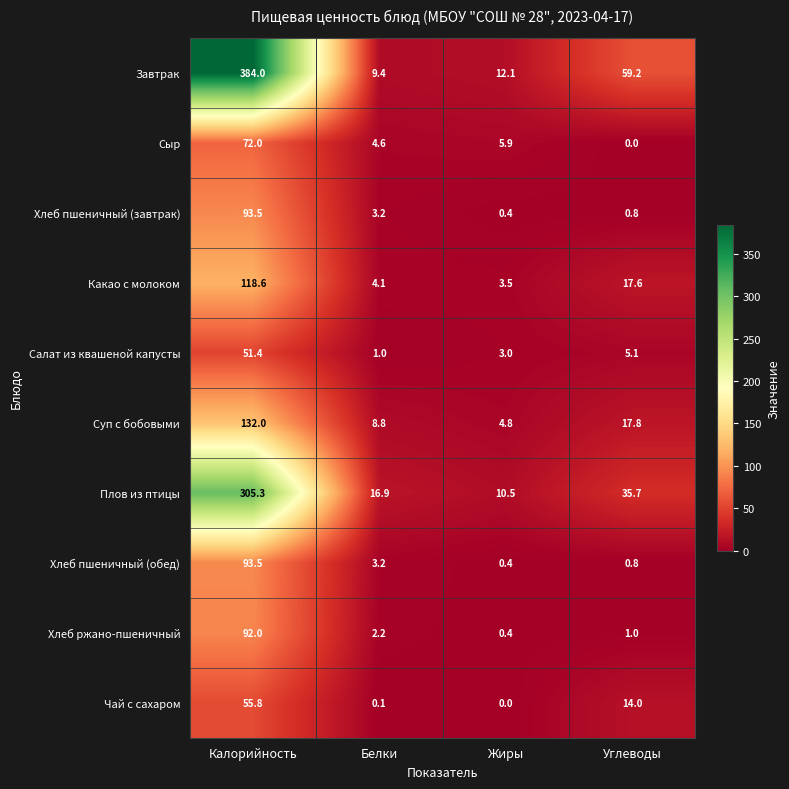

What is the maximum value shown in the chart?

384.0